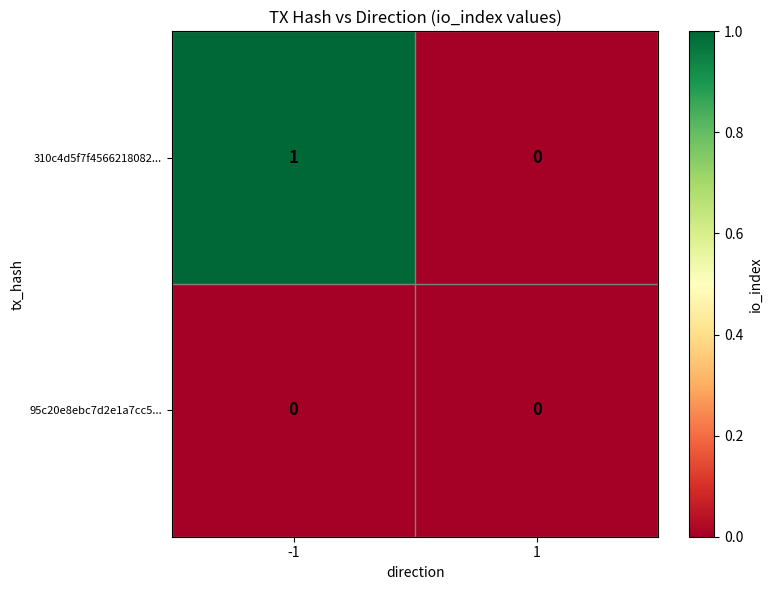

Reading left to right, extract all data points from this chart.

310c4d5f7f4566218082...: -1=1	1=0
95c20e8ebc7d2e1a7cc5...: -1=0	1=0